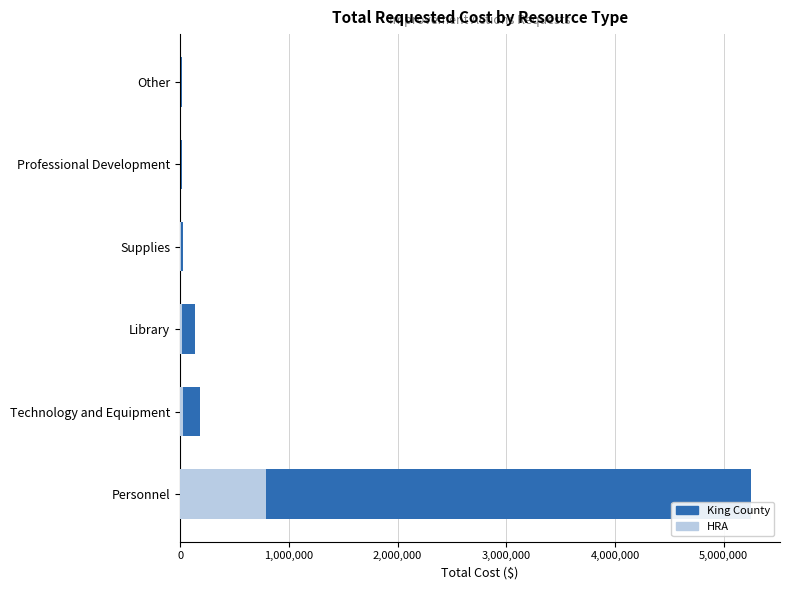

True or false: King County has a value of 7268699.8 at Personnel.

False